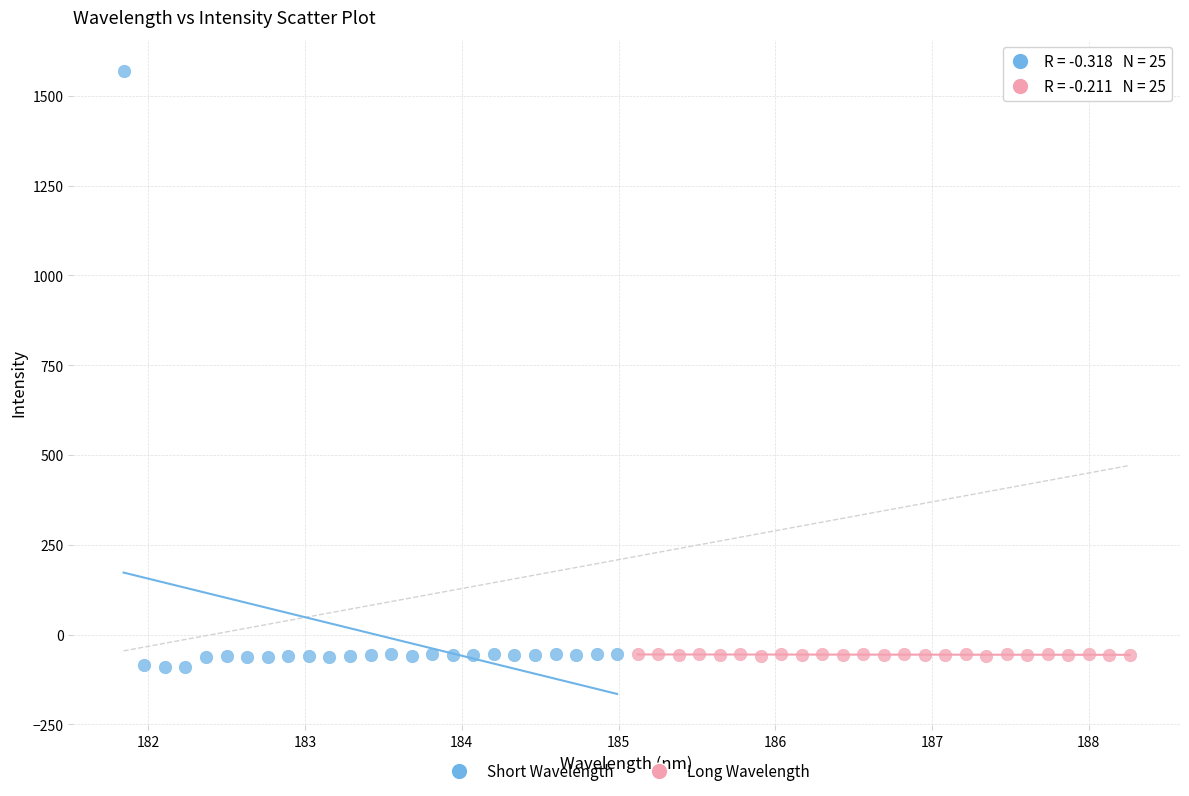

Which series has the widest spread of Y values?

Short Wavelength